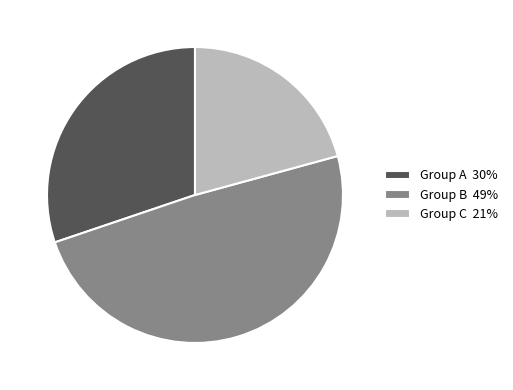

The Group C 21% slice represents 21% of the pie. True or false?

True